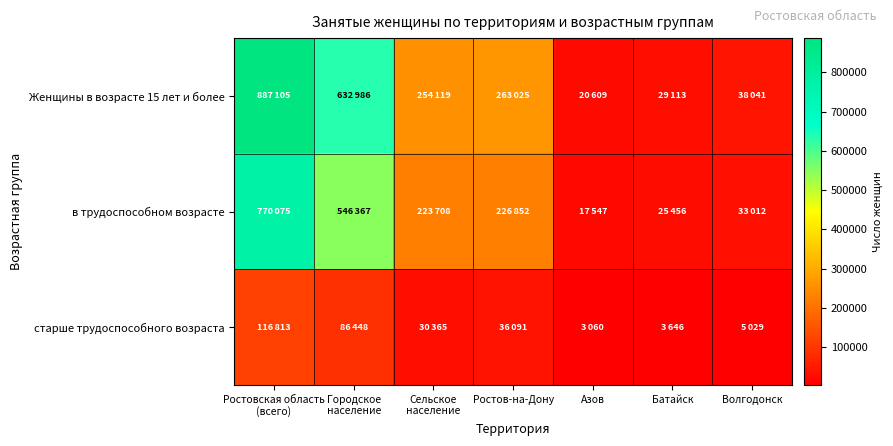

Which series changed the most between Городское население and Батайск?

Женщины в возрасте 15 лет и более